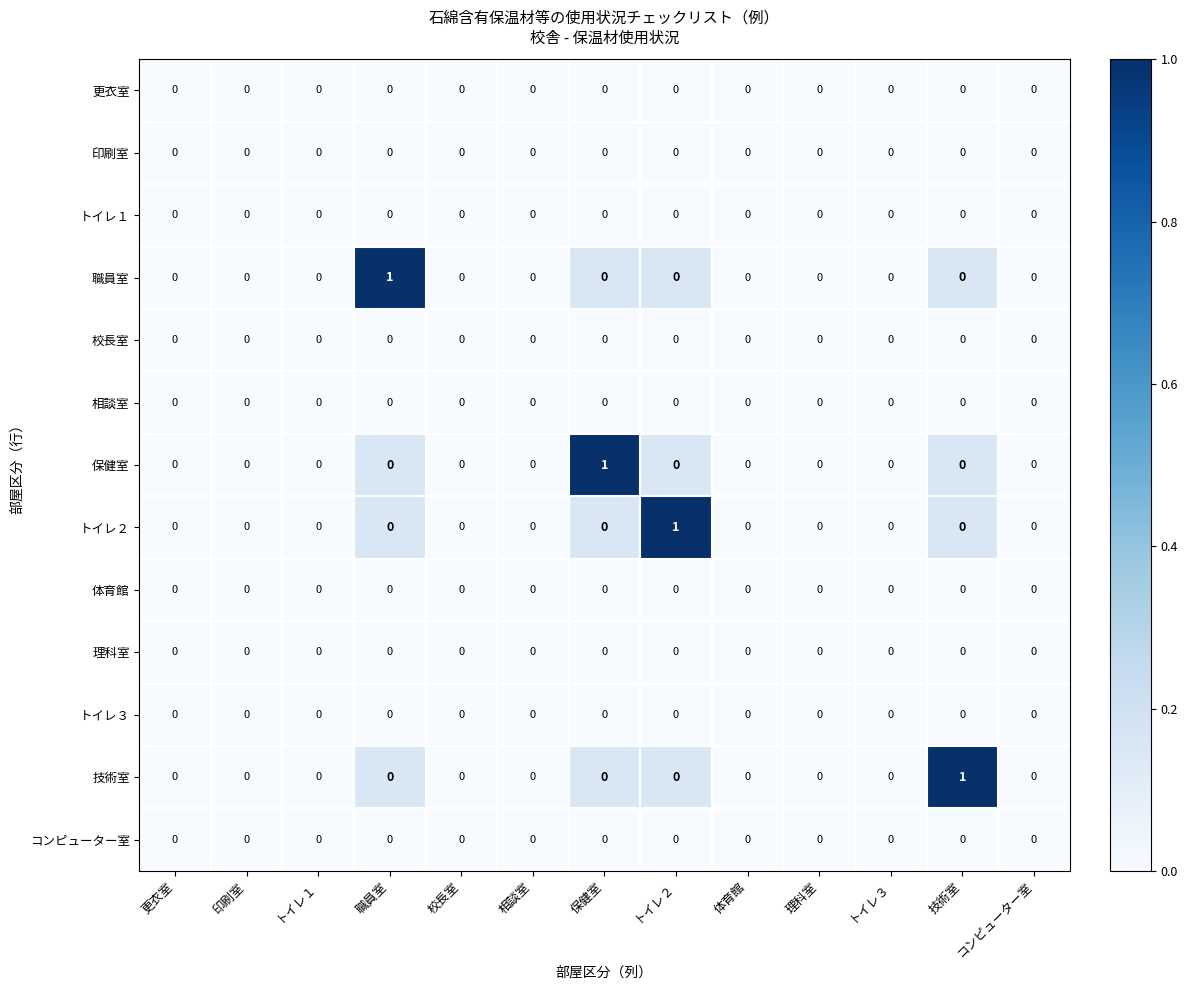

Which series changed the most between 印刷室 and 技術室?

技術室